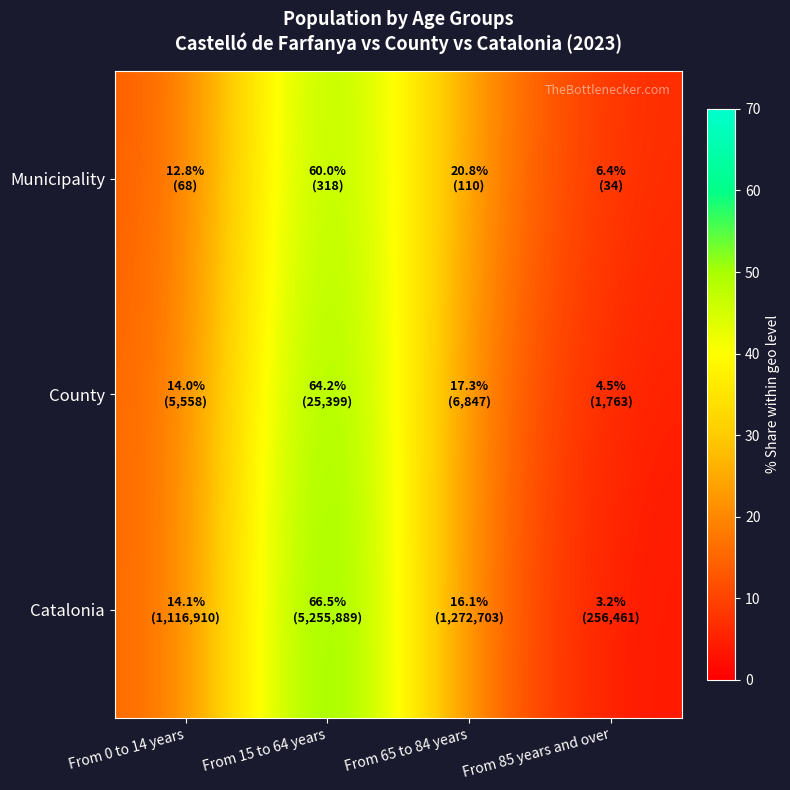

Which series changed the most between From 15 to 64 years and From 65 to 84 years?

Catalonia